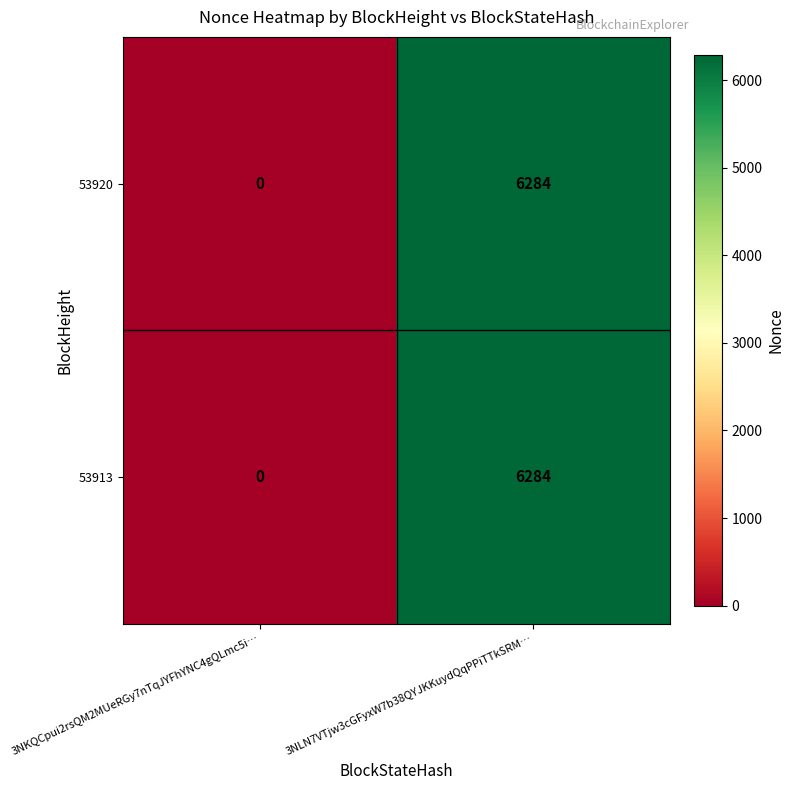

At which category is the sum across all series the highest?

3NLN7VTjw3cGFyxW7b38QYJKKuydQqPPiTTkSRM…